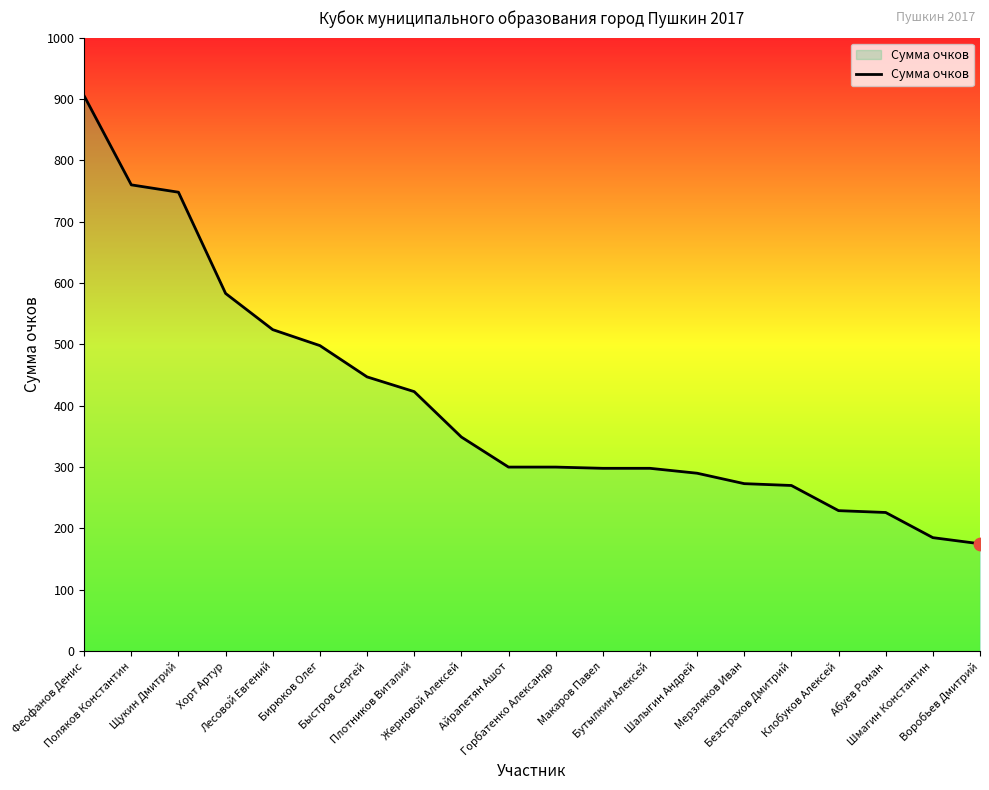

What is the ratio of the value at Шмагин Константин to the value at Лесовой Евгений?

0.4